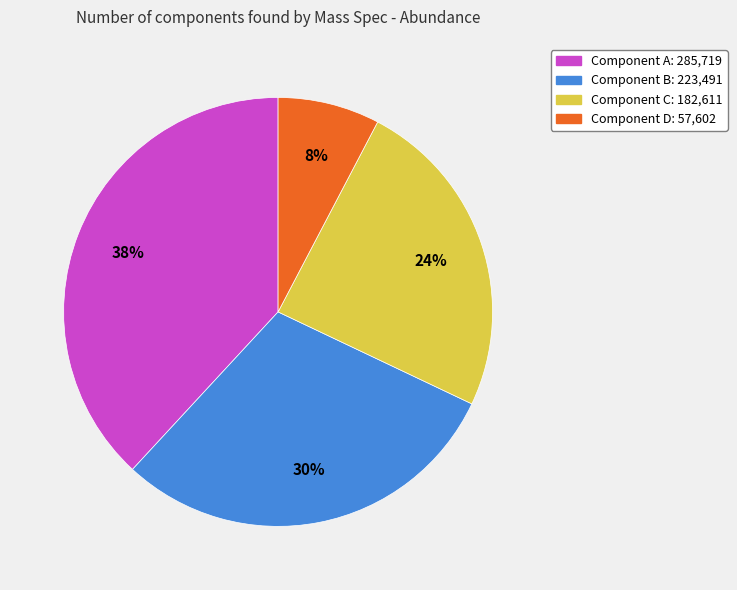

To the nearest percent, what is the average slice percentage?

25%